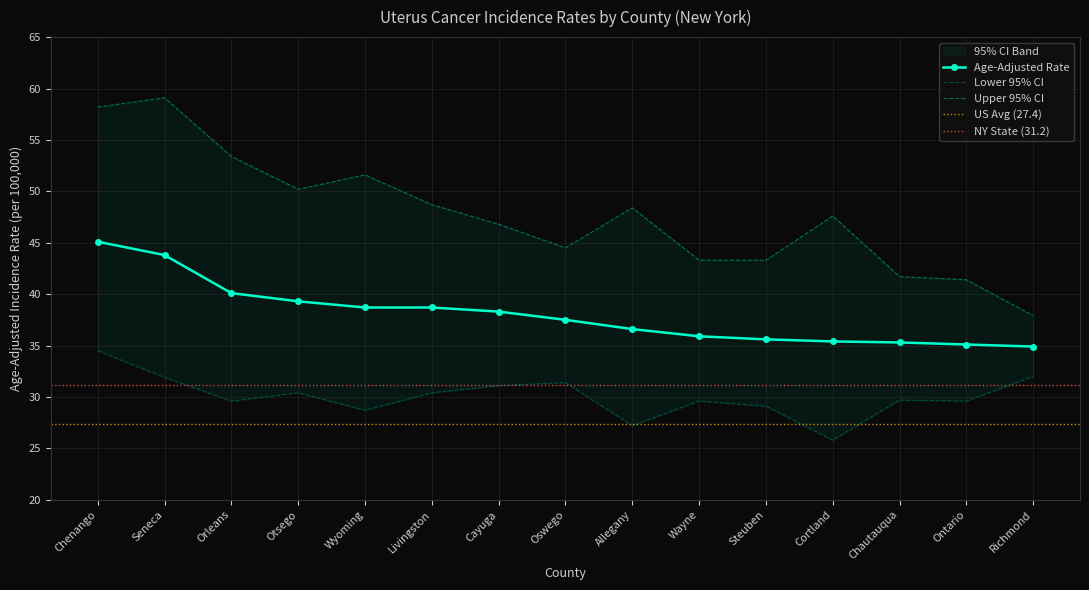

What is the difference between the second highest and second lowest values in the Upper 95% CI series?

16.8